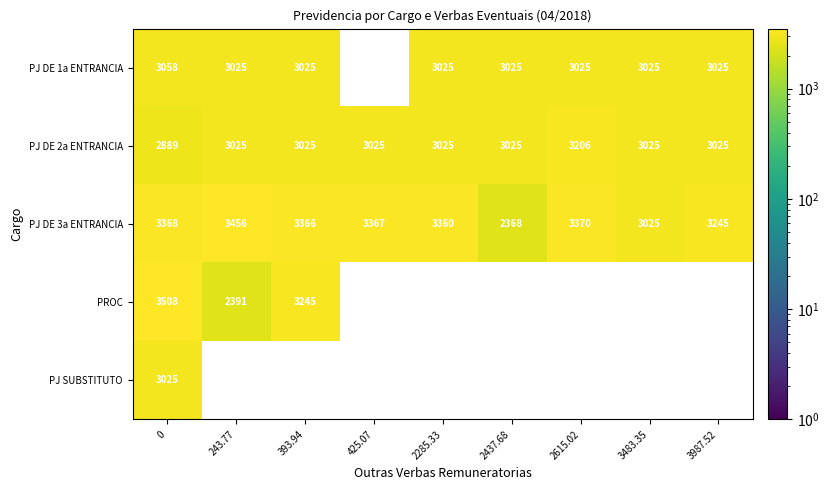

Is it true that PJ DE 2a ENTRANCIA equals 3025.0 at 2285.33?

True